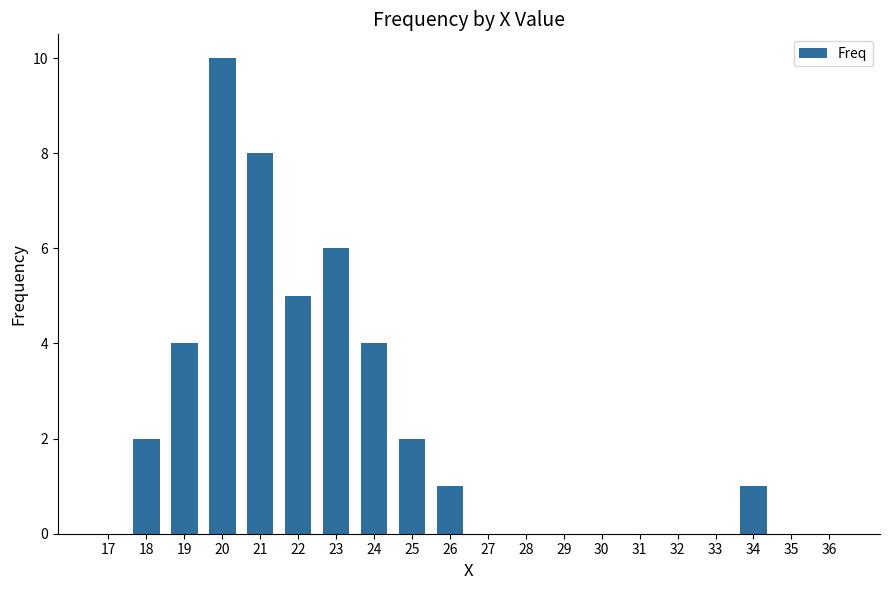

What is the maximum value shown in the chart?

10